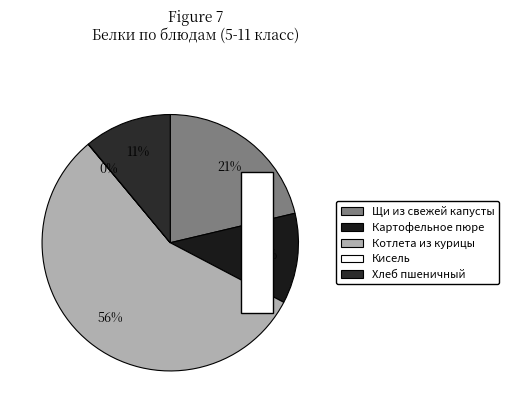

Is it true that Хлеб пшеничный is 11% of the pie?

True